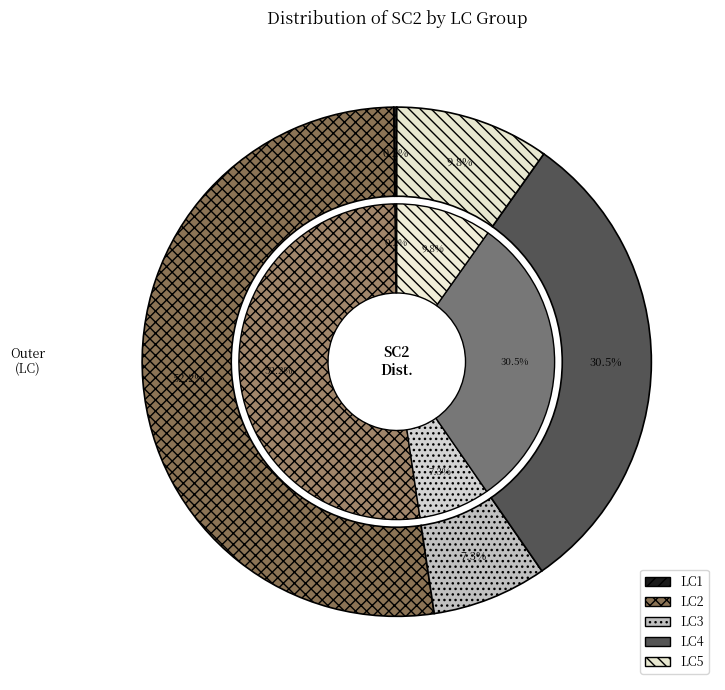

What percentage is NOT represented by 5?

100.0%